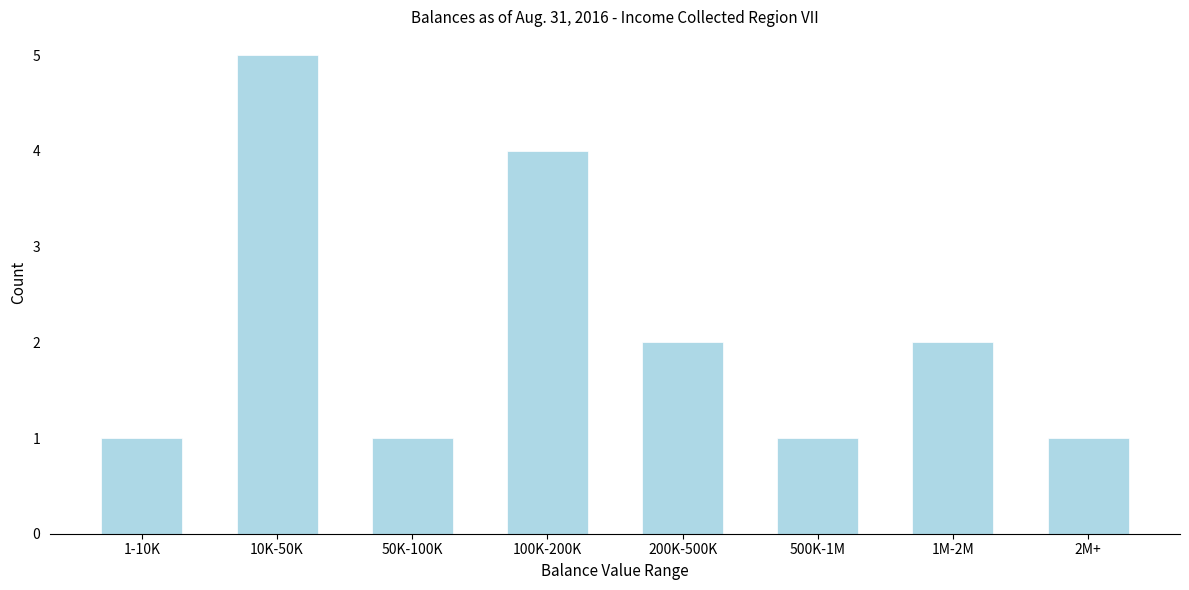

Reading left to right, what are all the values shown in this chart?

1	5	1	4	2	1	2	1